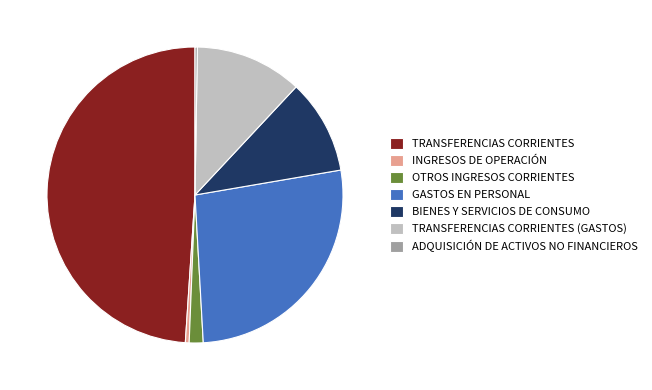

Is there a majority slice in this chart?

No